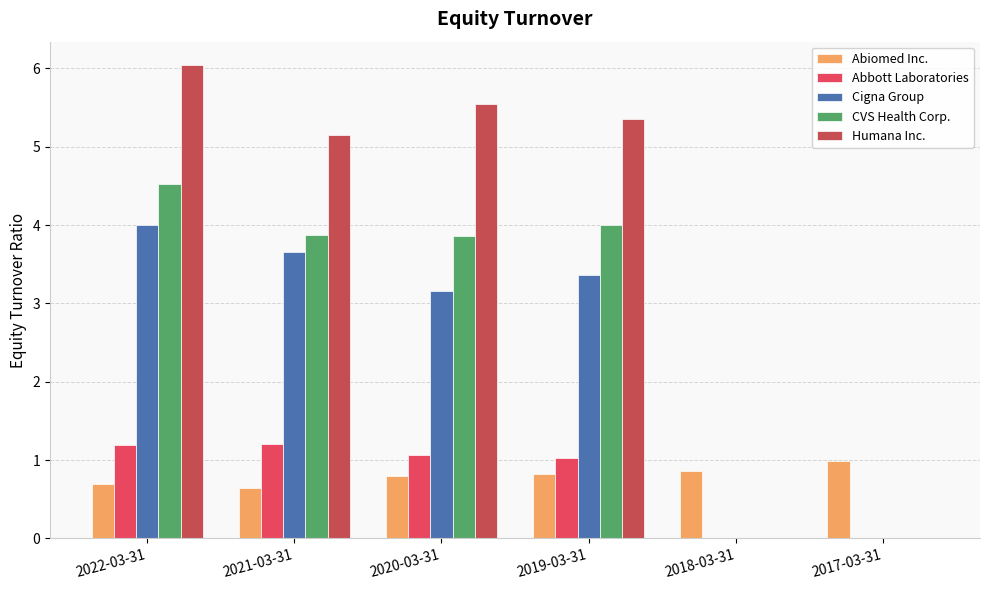

How many series are shown in this chart?

5